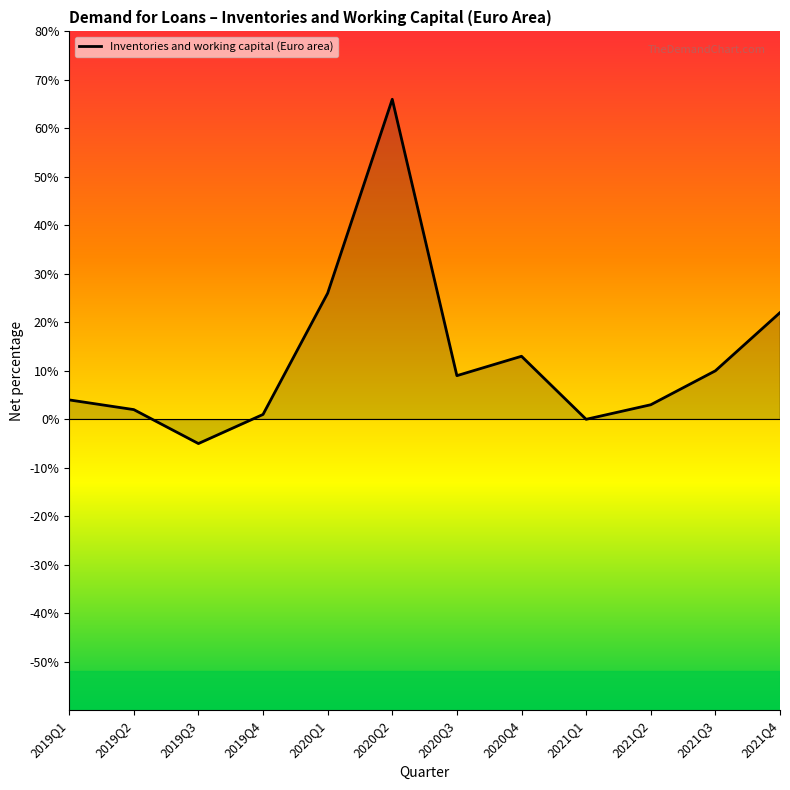

How many interior local peaks (higher than both neighbors) does the data have?

2